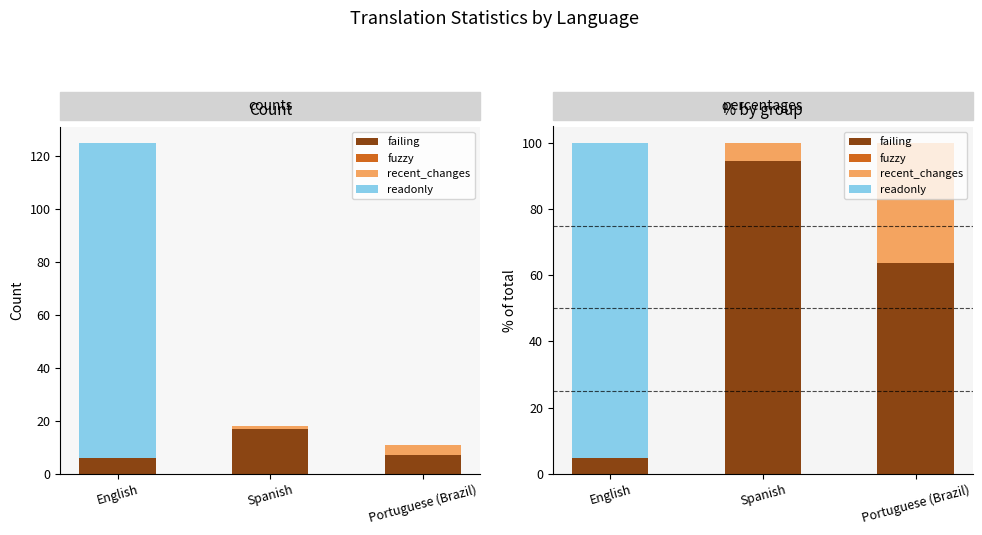

At which label does fuzzy reach its peak?

English